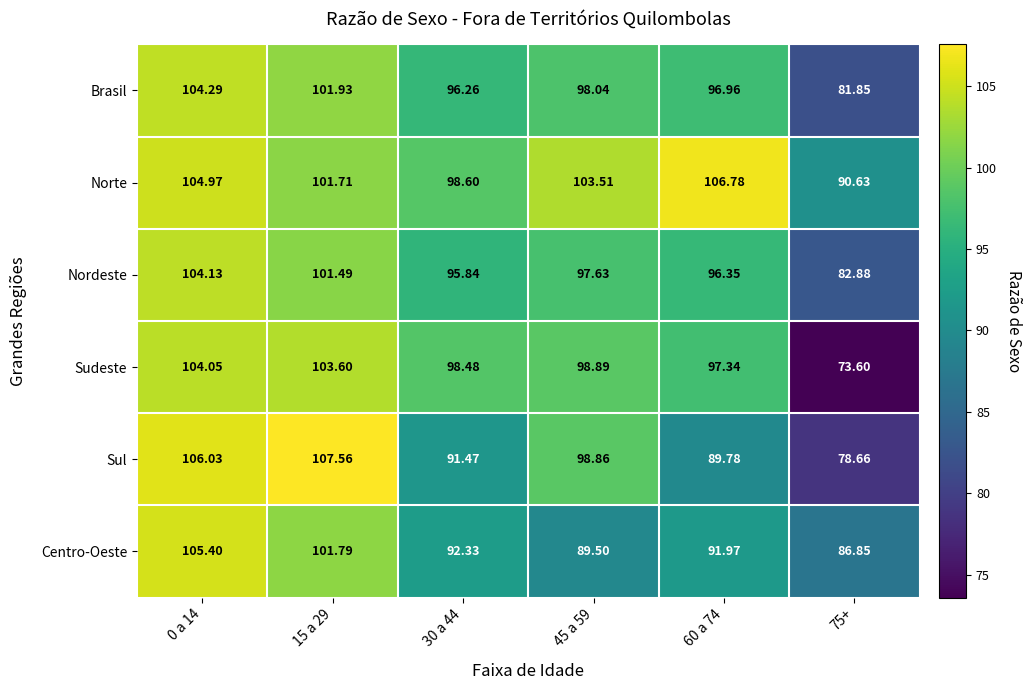

Which series has the largest total across all categories?

Norte